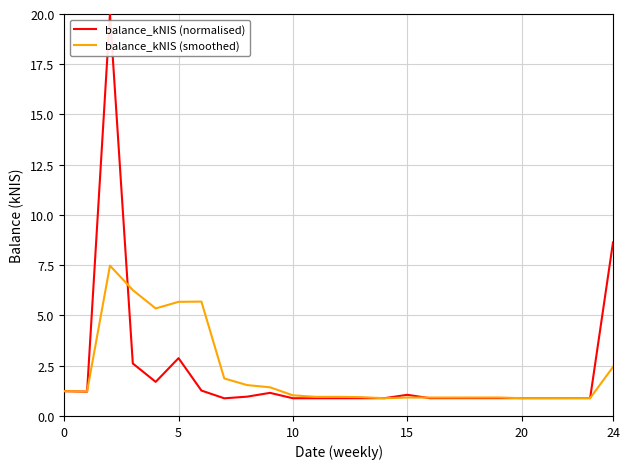

List the series in order of their peak value, highest first.

balance_kNIS (normalised), balance_kNIS (smoothed)